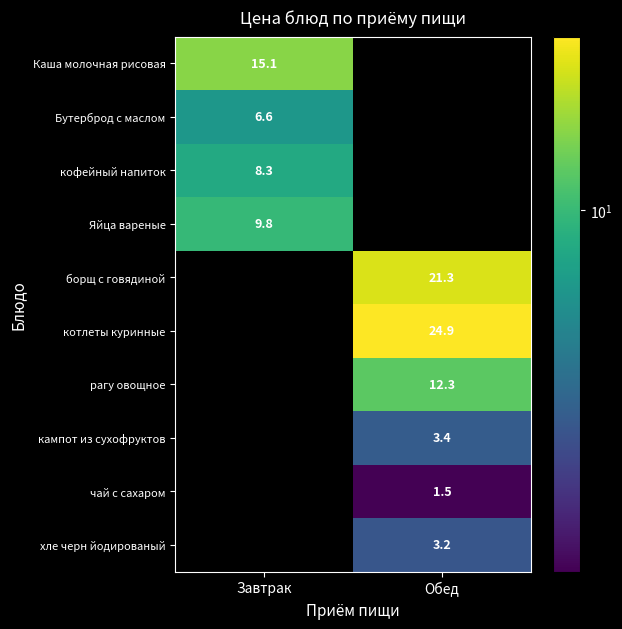

Is the value of кофейный напиток at Завтрак greater than the value of хле черн йодированый at Обед?

Yes